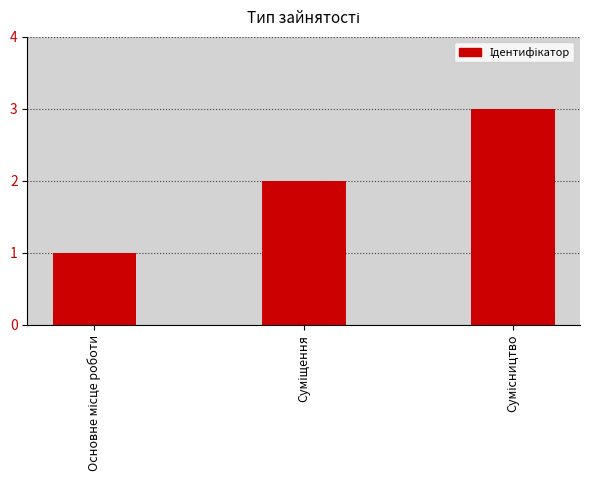

What is the sum of all values?

6